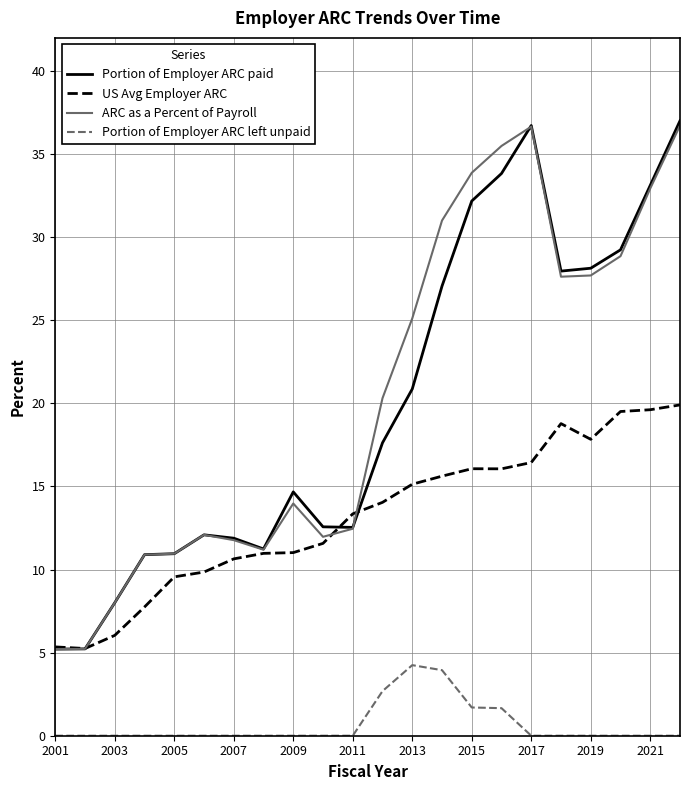

Which series has the largest range (max minus min)?

Portion of Employer ARC paid